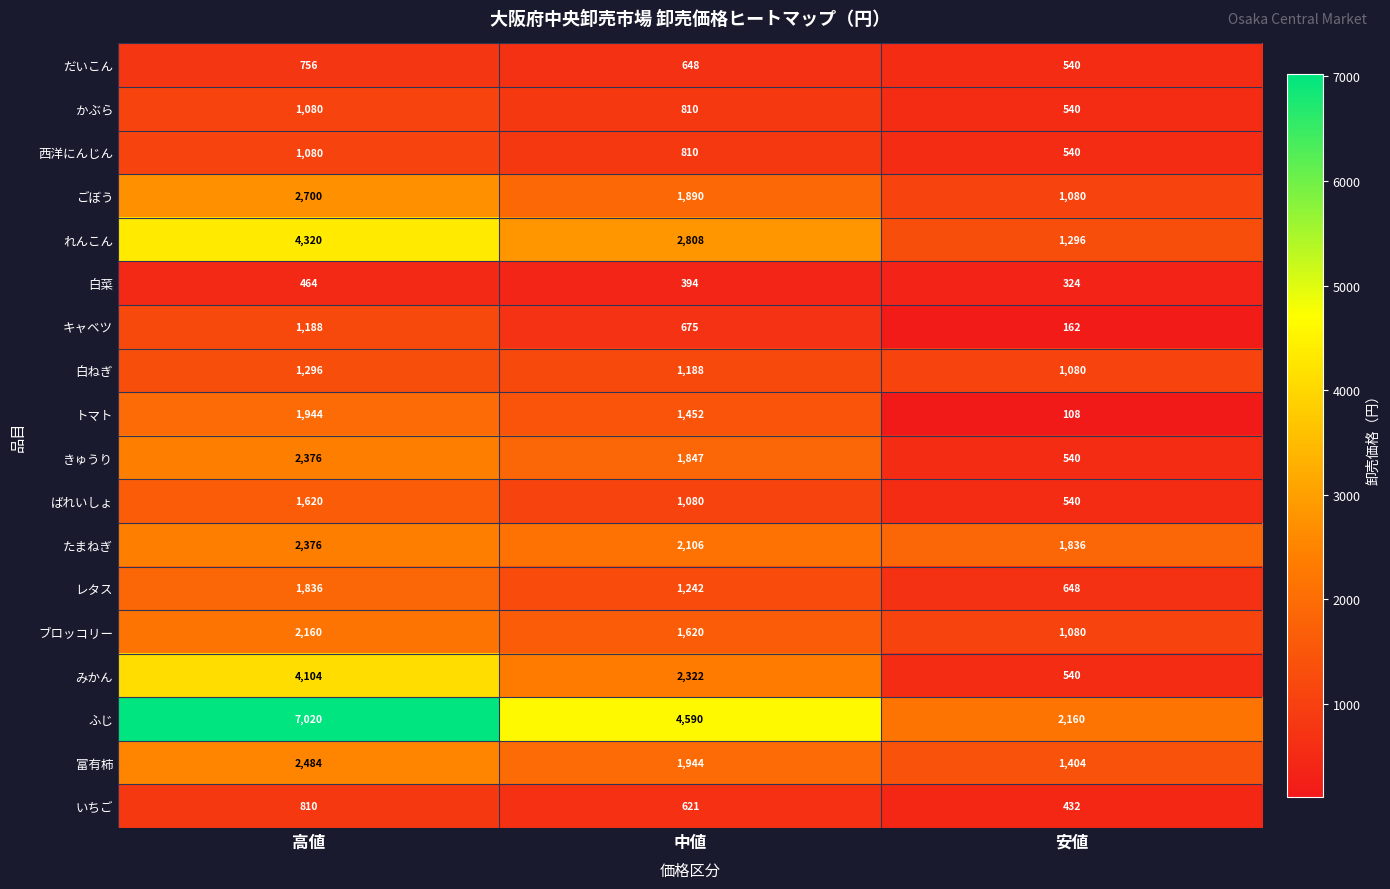

Count the number of categories in the chart.

3